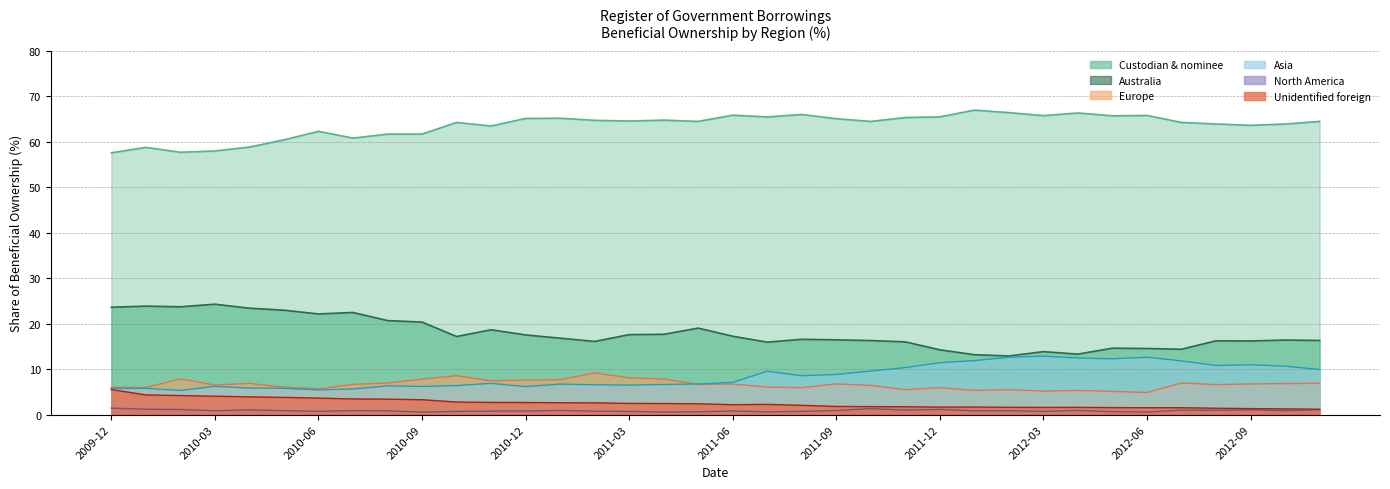

At which category does the chart reach its peak across all series?

25